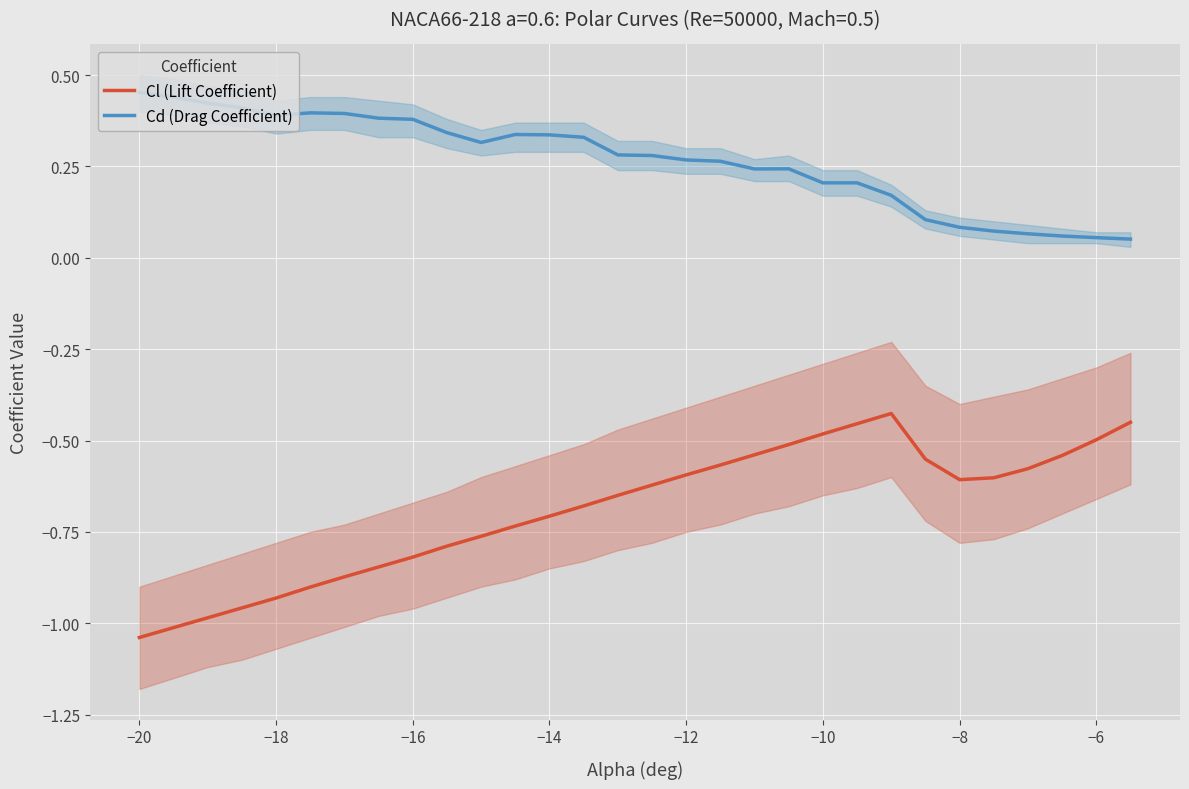

True or false: Cd (Drag Coefficient) and Cl (Lift Coefficient) cross at least once.

False